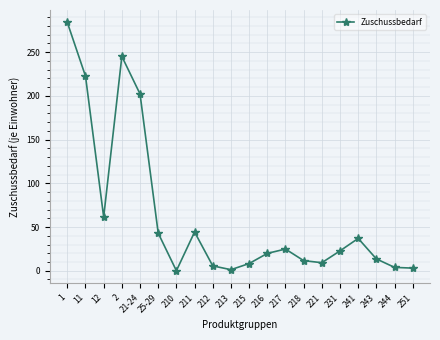

True or false: the data shows 24.8 at 217.

True